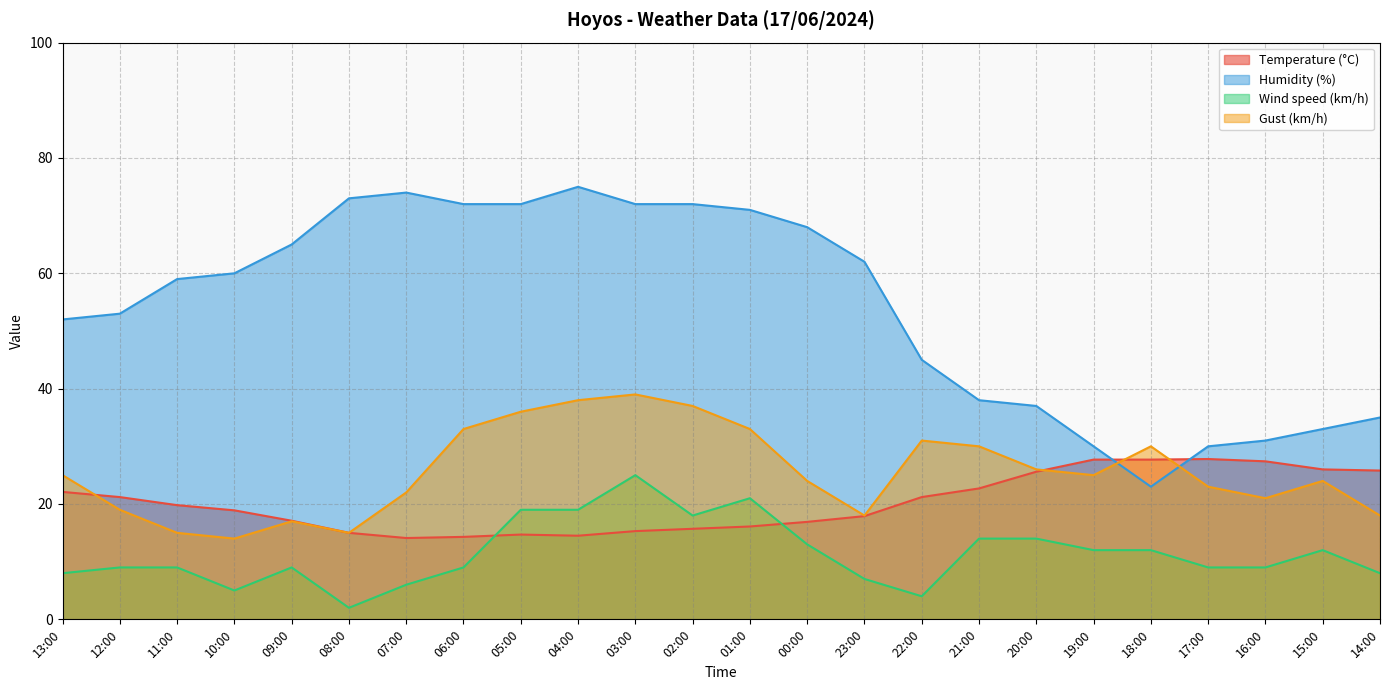

Which series has the largest range (max minus min)?

Humidity (%)